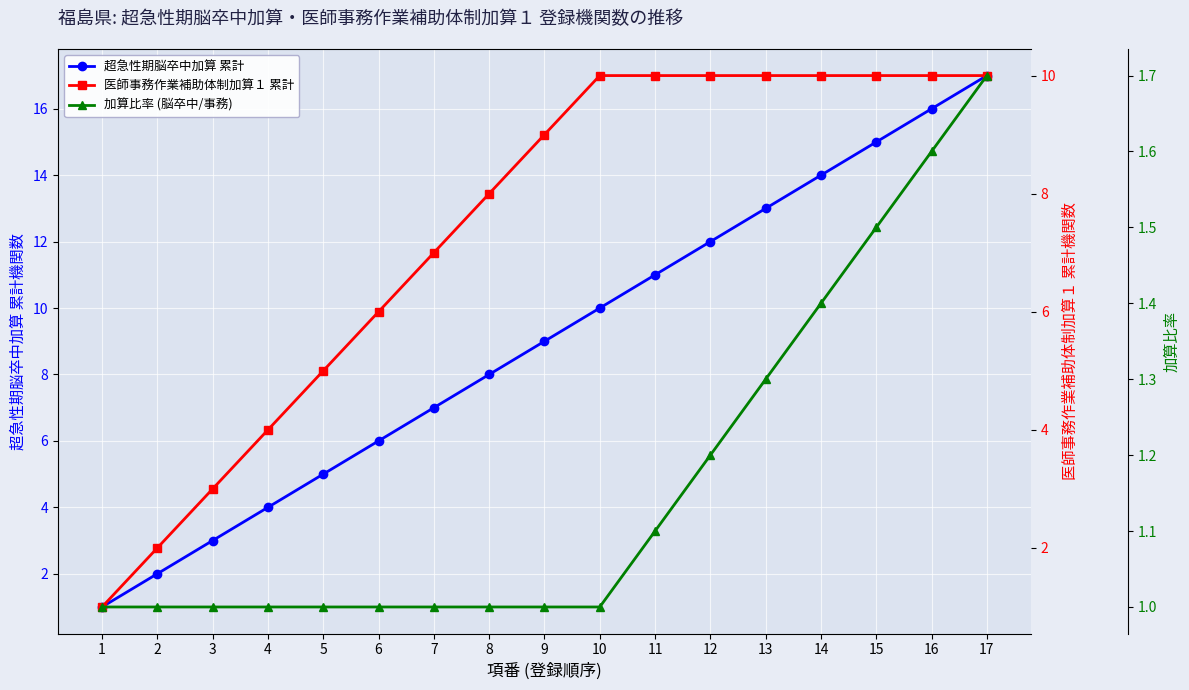

What is the difference between the 医師事務作業補助体制加算１ 累計 values at 9 and 5?

4.0